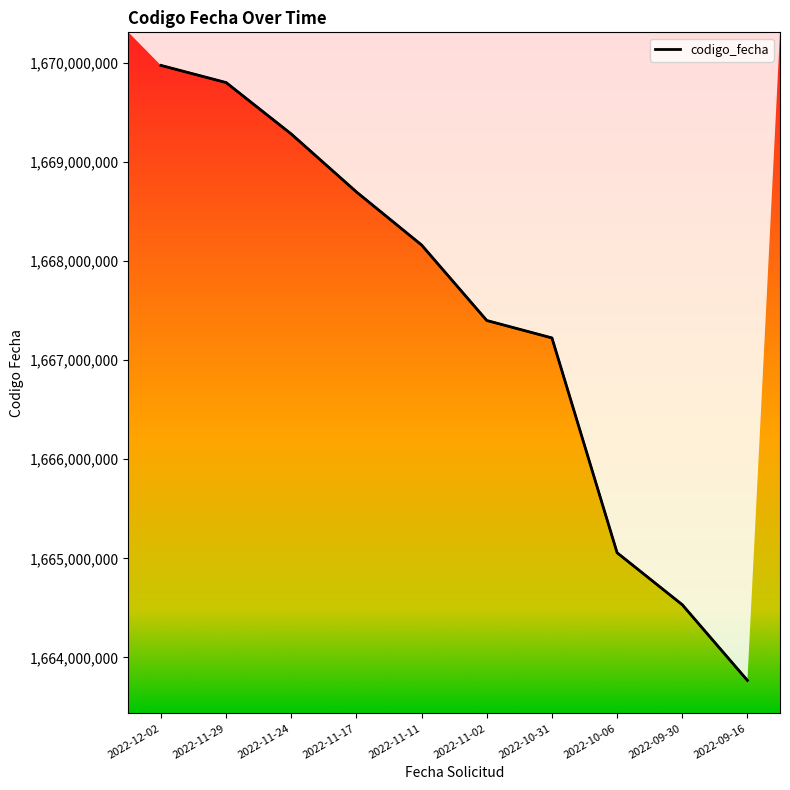

Rank the categories by value from lowest to highest.

2022-09-16, 2022-09-30, 2022-10-06, 2022-10-31, 2022-11-02, 2022-11-11, 2022-11-17, 2022-11-24, 2022-11-29, 2022-12-02